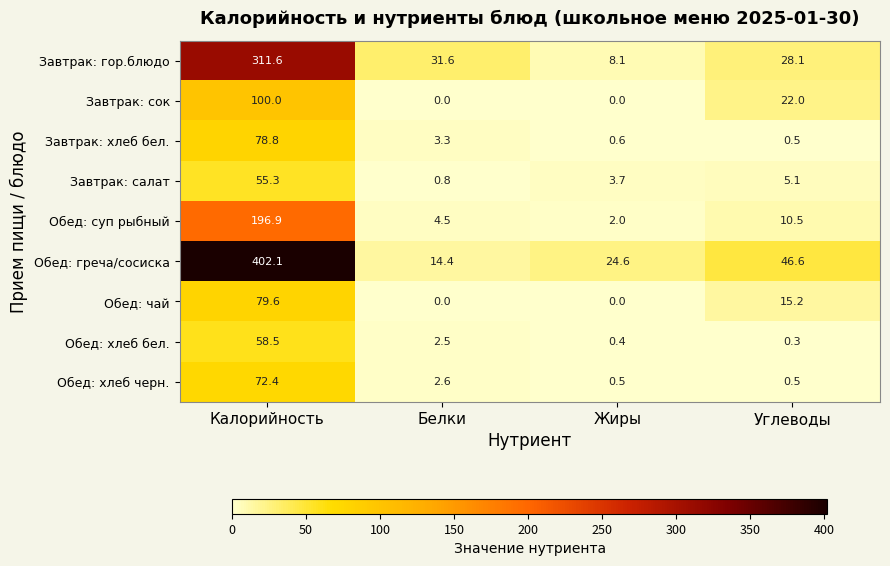

Which category has the highest value across all series?

Калорийность